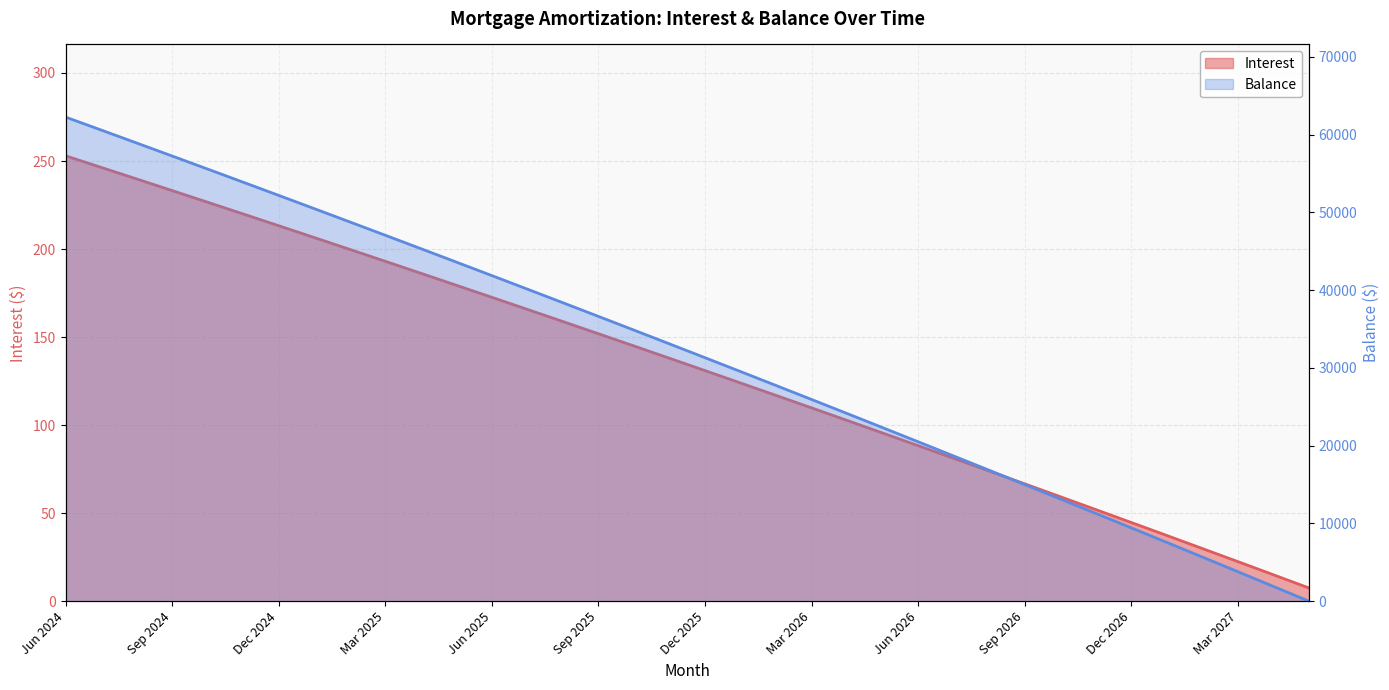

List the labels in order of Balance value, smallest first.

May 2027, Apr 2027, Mar 2027, Feb 2027, Jan 2027, Dec 2026, Nov 2026, Oct 2026, Sep 2026, Aug 2026, Jul 2026, Jun 2026, May 2026, Apr 2026, Mar 2026, Feb 2026, Jan 2026, Dec 2025, Nov 2025, Oct 2025, Sep 2025, Aug 2025, Jul 2025, Jun 2025, May 2025, Apr 2025, Mar 2025, Feb 2025, Jan 2025, Dec 2024, Nov 2024, Oct 2024, Sep 2024, Aug 2024, Jul 2024, Jun 2024